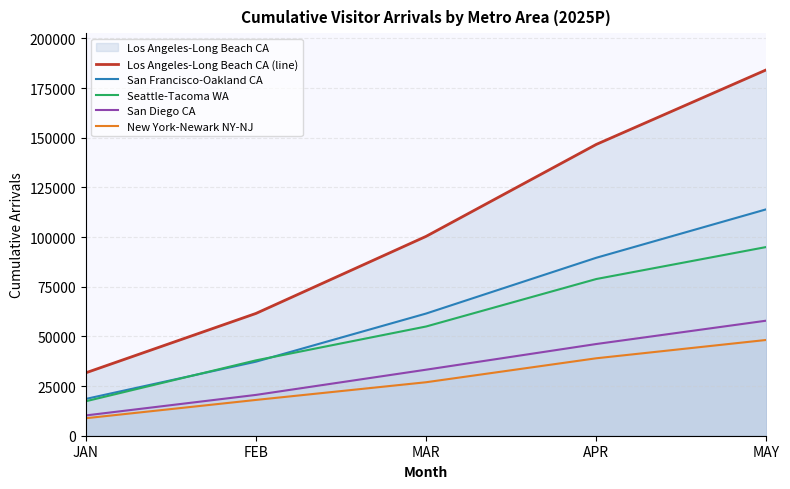

Reading right to left, transcribe all the data shown in this chart.

Los Angeles-Long Beach CA (line): MAY=184241.4	APR=146664.0	MAR=100372.1	FEB=61565.6	JAN=31669.9
San Francisco-Oakland CA: MAY=114013.6	APR=89597.1	MAR=61517.9	FEB=37276.6	JAN=18524.7
Seattle-Tacoma WA: MAY=95019.1	APR=78892.5	MAR=54992.7	FEB=37943.1	JAN=17347.0
San Diego CA: MAY=57935.6	APR=46173.2	MAR=33243.2	FEB=20550.5	JAN=10216.0
New York-Newark NY-NJ: MAY=48226.6	APR=38991.0	MAR=26930.7	FEB=18017.9	JAN=8803.2